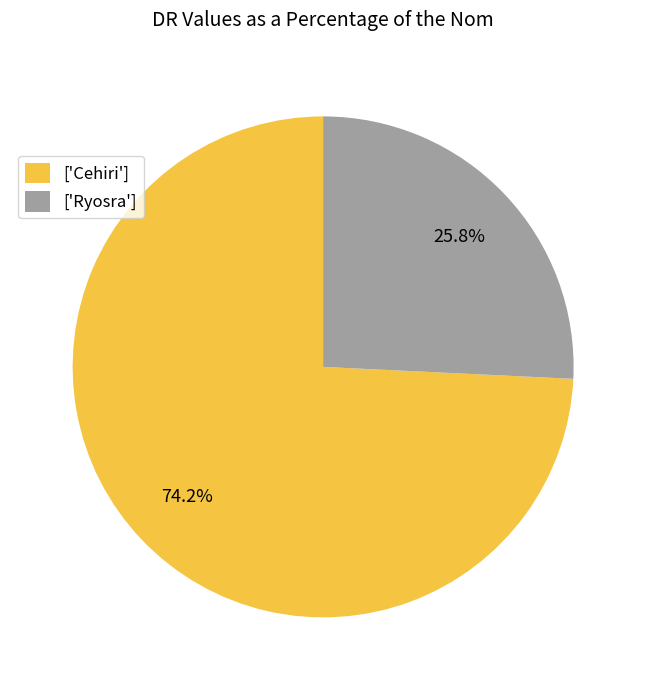

What is the majority slice?

['Cehiri']